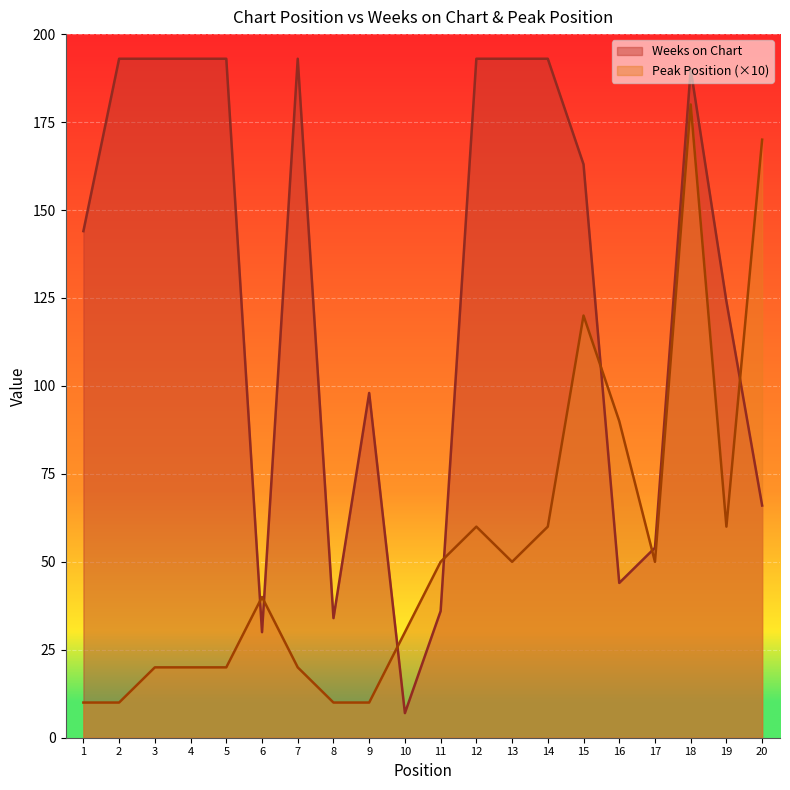

Rank the series by their maximum value, from highest to lowest.

Weeks on Chart, Peak Position (×10)